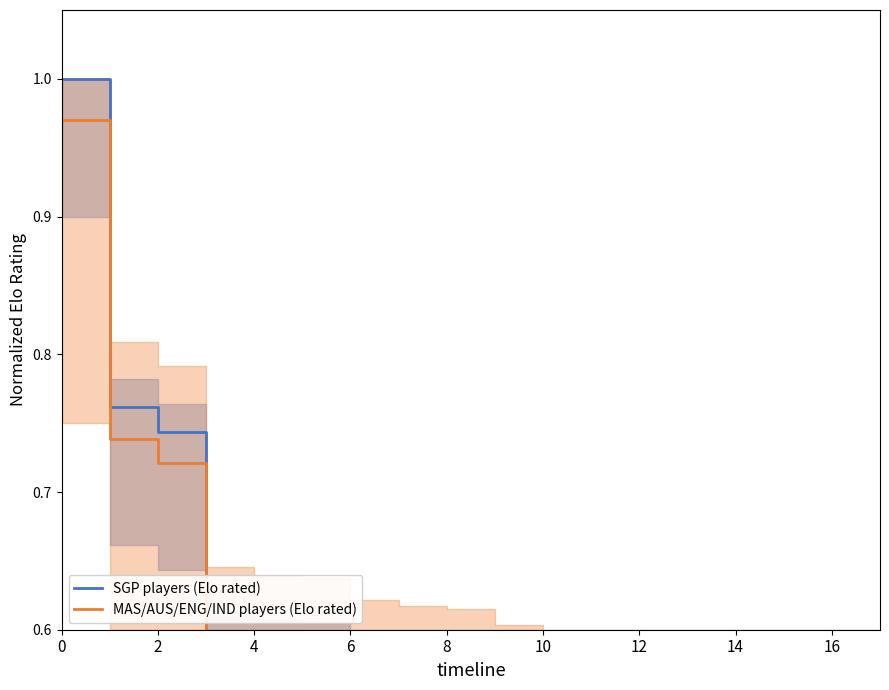

What are all the series names shown in the legend?

SGP players (Elo rated), MAS/AUS/ENG/IND players (Elo rated)